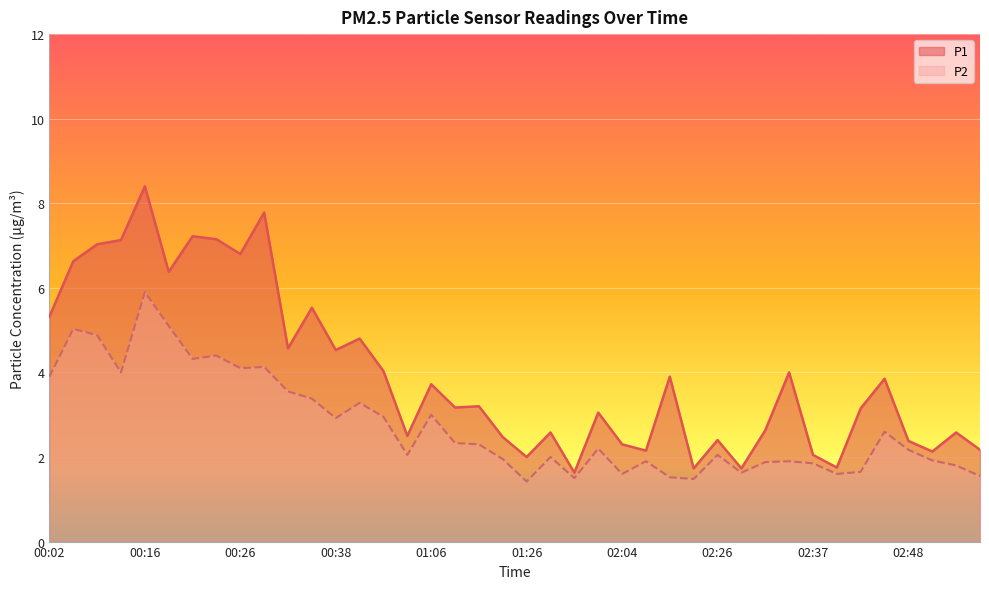

What is the sum of the P2 values at 00:18 and 00:16?

11.0